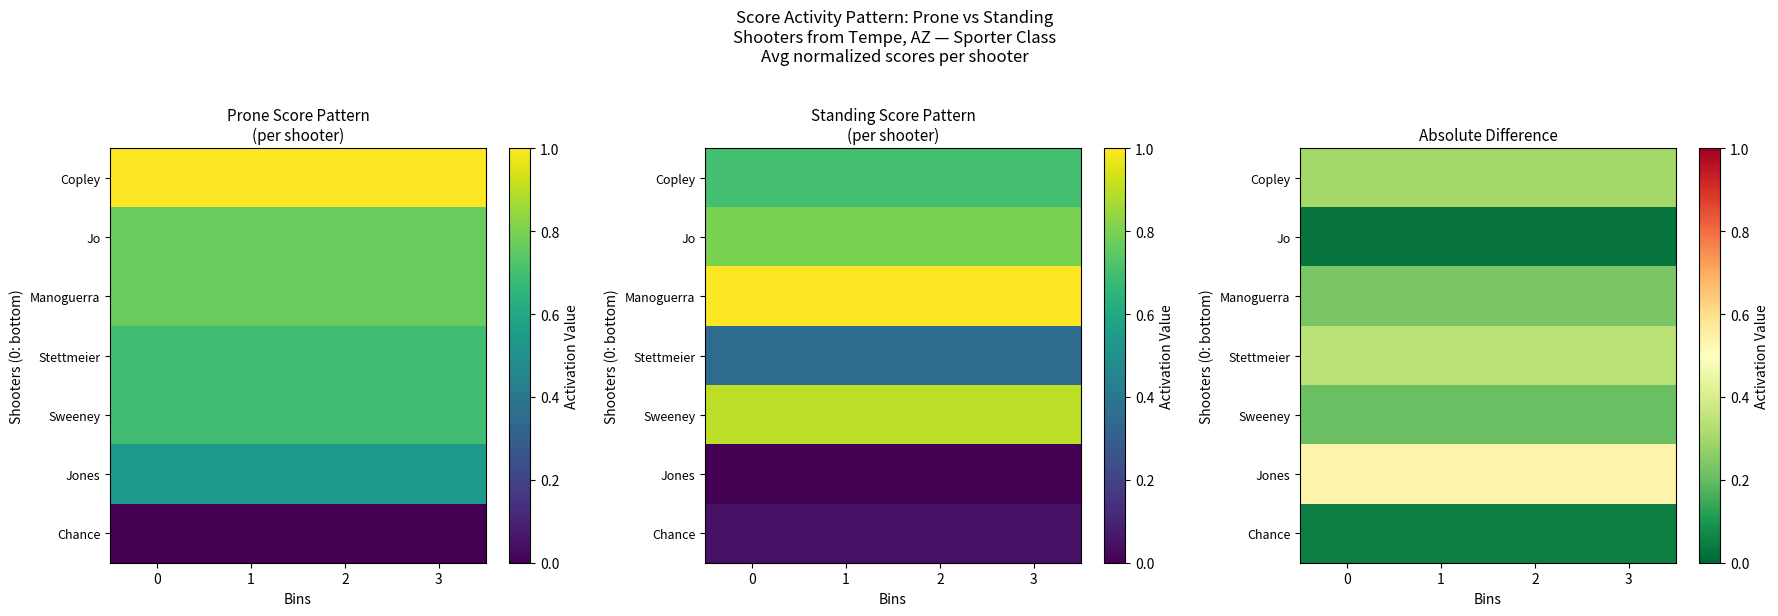

The value of Jo at 1 is 0.0. True or false?

False